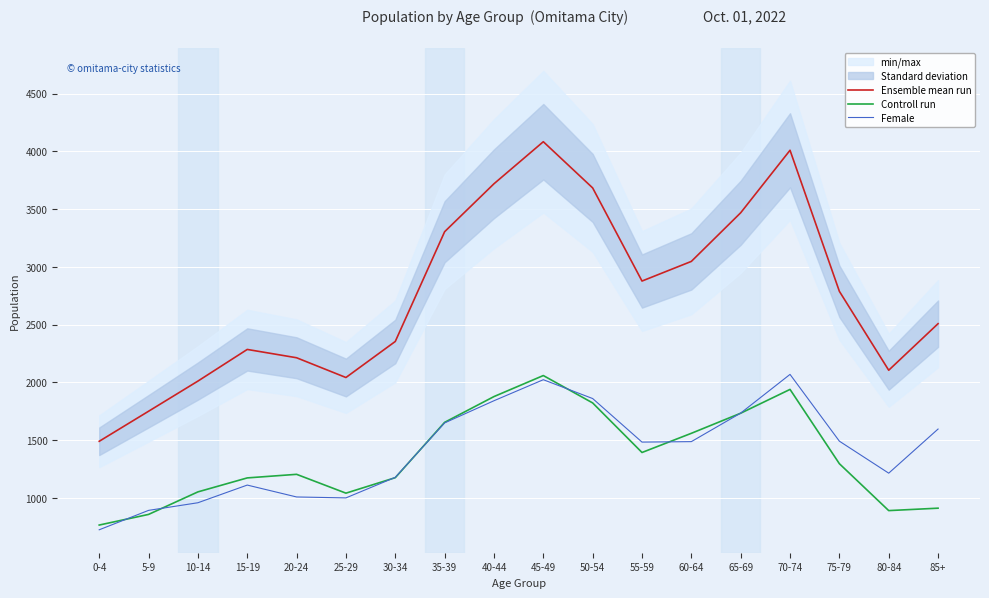

In Controll run, how many points are lower than both neighbors (excluding endpoints)?

3